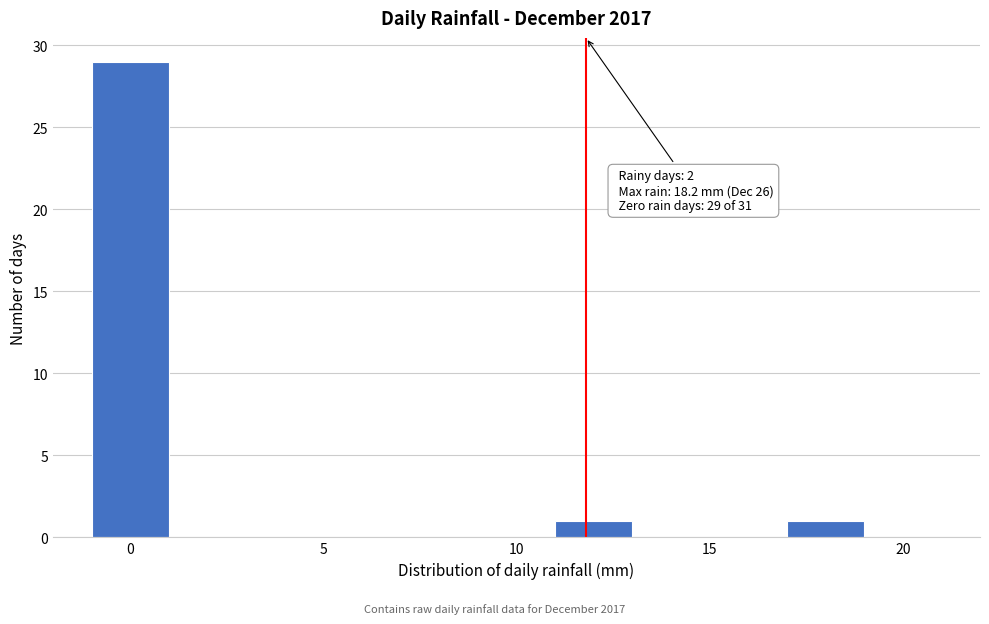

Which range on the x-axis has the tallest bar?

-1 to 1